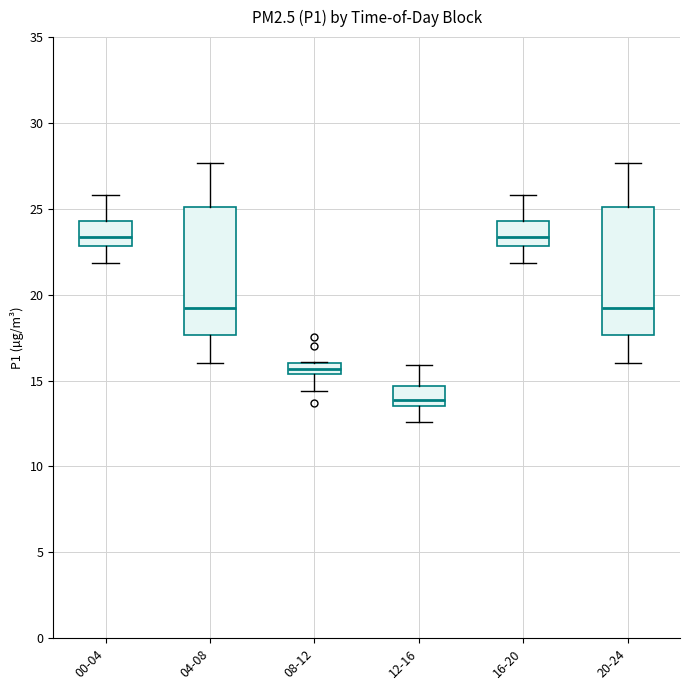

Where is the upper edge of the box for 12-16 on the y-axis? The values are not printed on the chart, so give them approximately, as read against the axis.

14.5